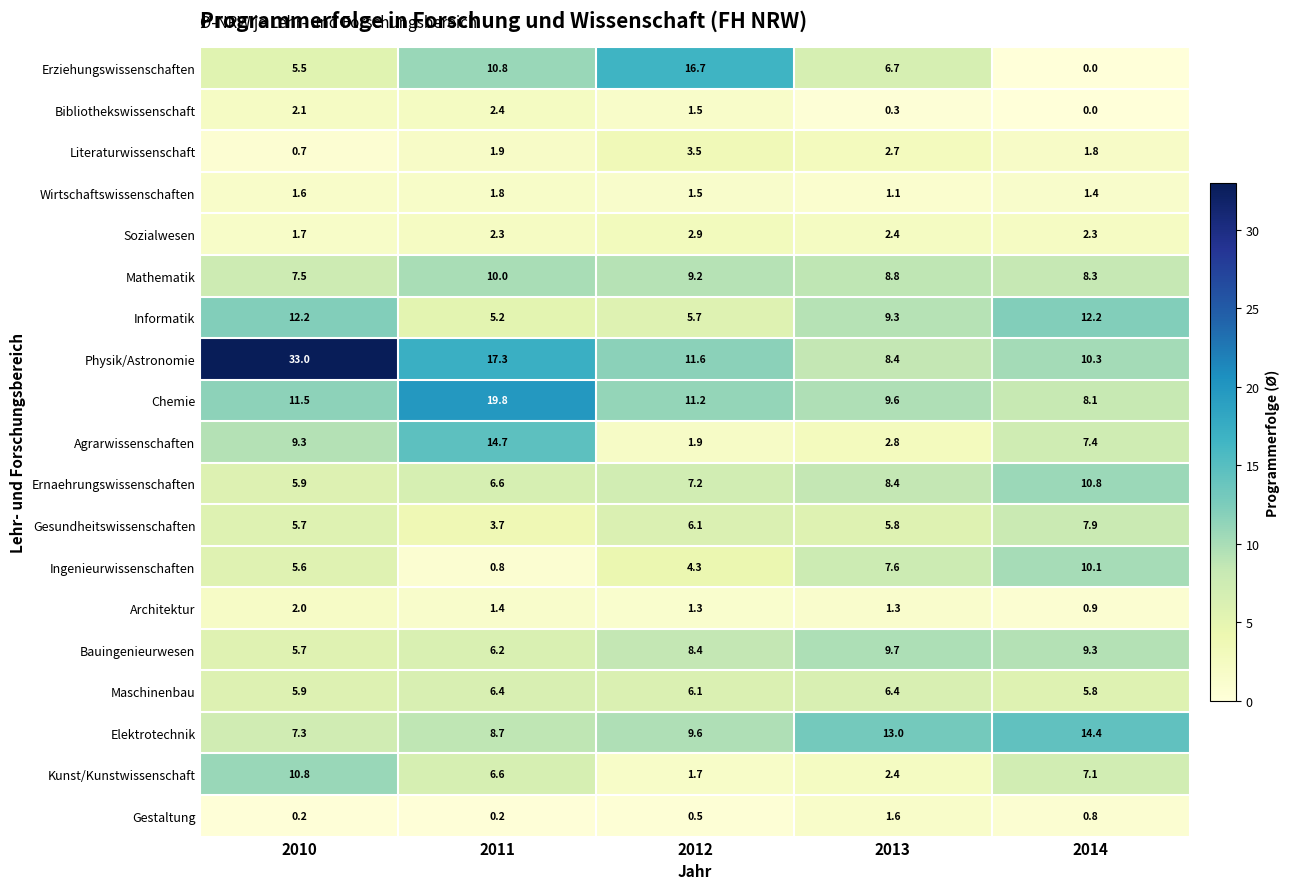

At which label does Agrarwissenschaften first exceed 7?

2010